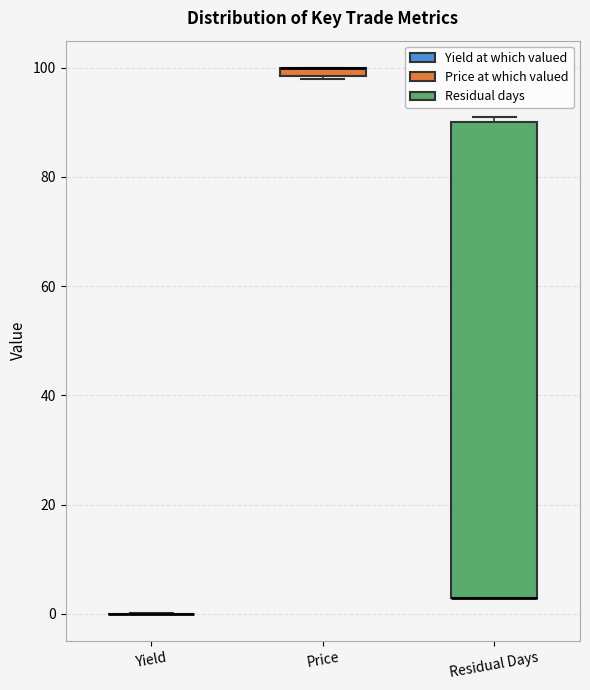

Comparing the boxes themselves (not the whiskers), which one is the tallest?

Residual Days